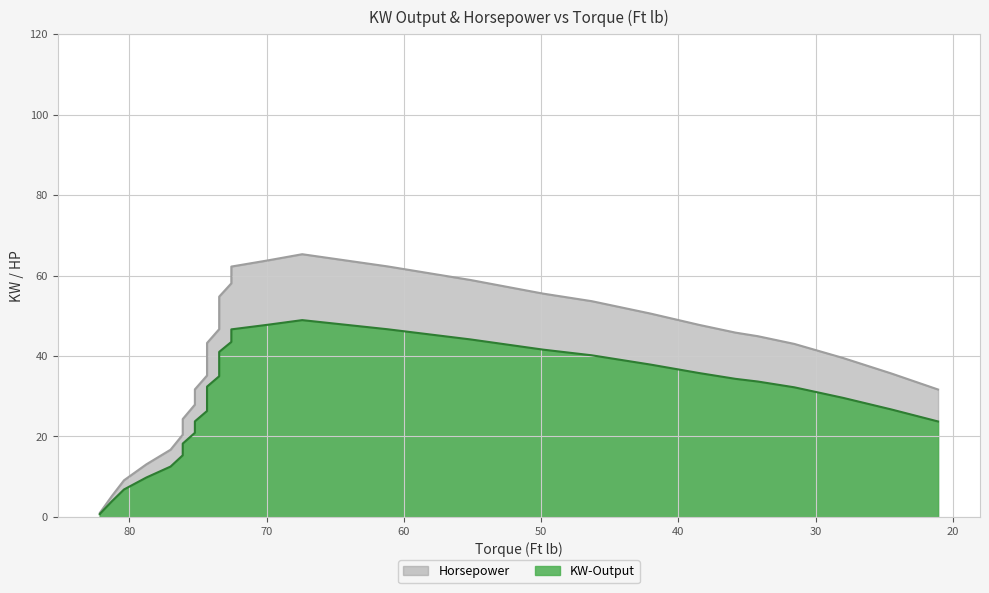

Between 76.11000000000001 and 74.34, which series saw the biggest shift?

KW-Output